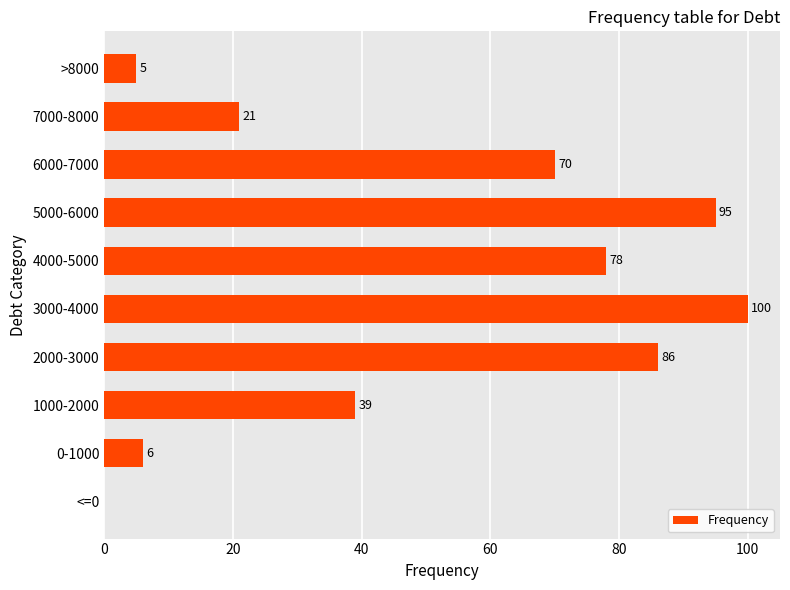

Reading top to bottom, extract all data points from this chart.

>8000=5	7000-8000=21	6000-7000=70	5000-6000=95	4000-5000=78	3000-4000=100	2000-3000=86	1000-2000=39	0-1000=6	<=0=0